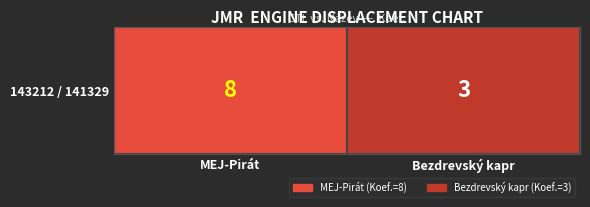

Which label corresponds to the smallest value in the chart?

Bezdrevský kapr